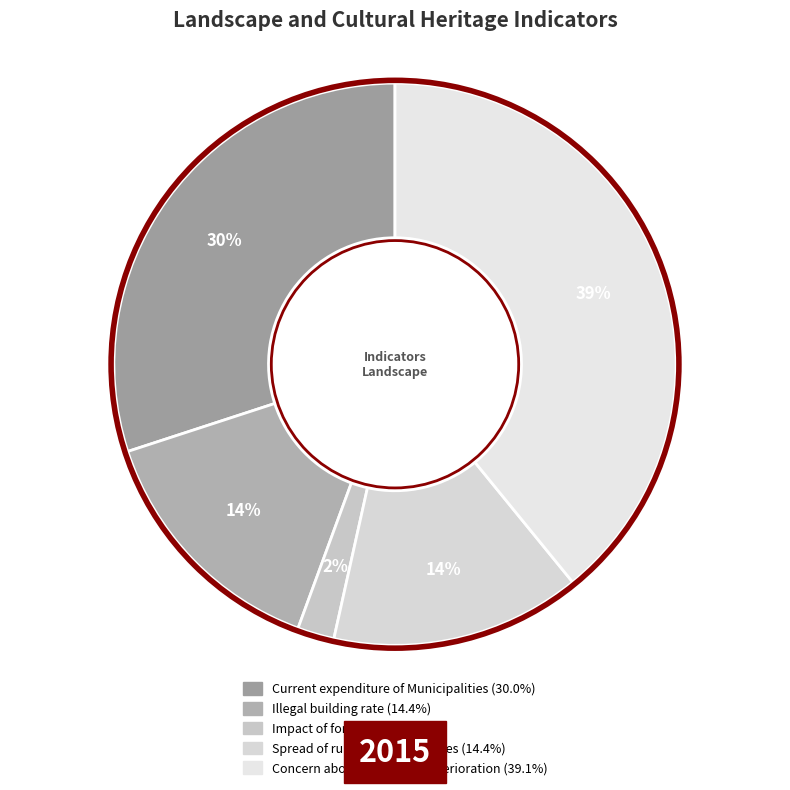

Rank the categories by value from lowest to highest.

Impact of forest fires, Illegal building rate, Spread of rural tourism facilities, Current expenditure of Municipalities, Concern about landscape deterioration